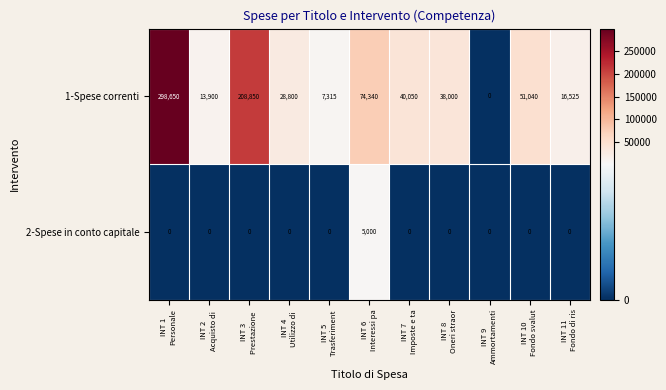

What is the highest value of the 1-Spese correnti series?

298650